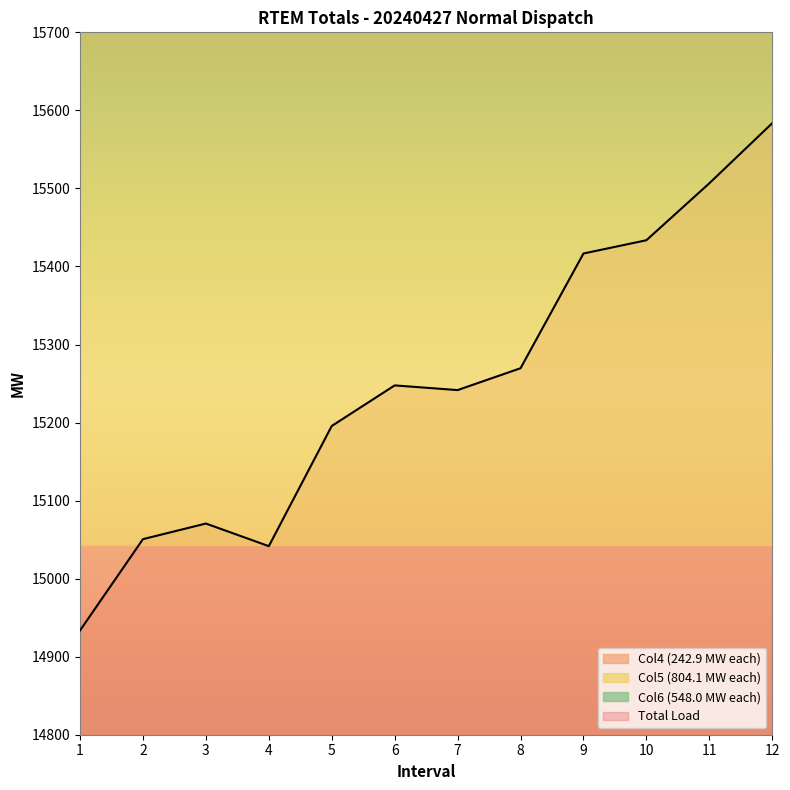

The value of Total Load at 4 is 15041.6. True or false?

True